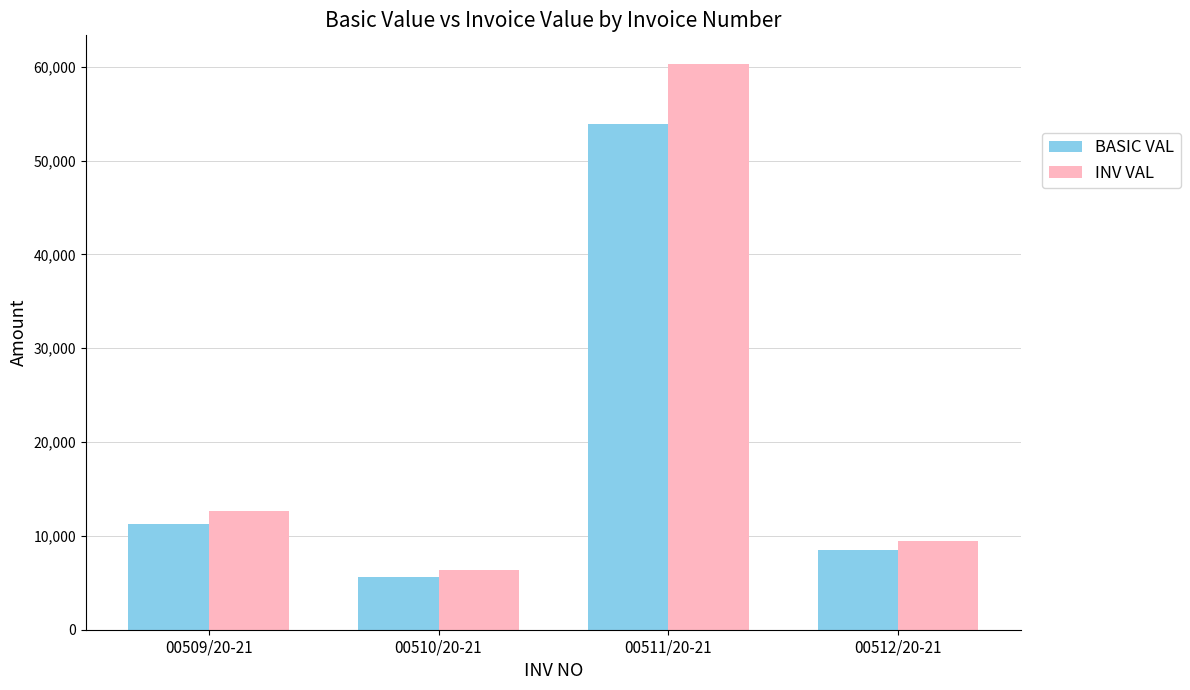

Which category has the highest value across all series?

00511/20-21